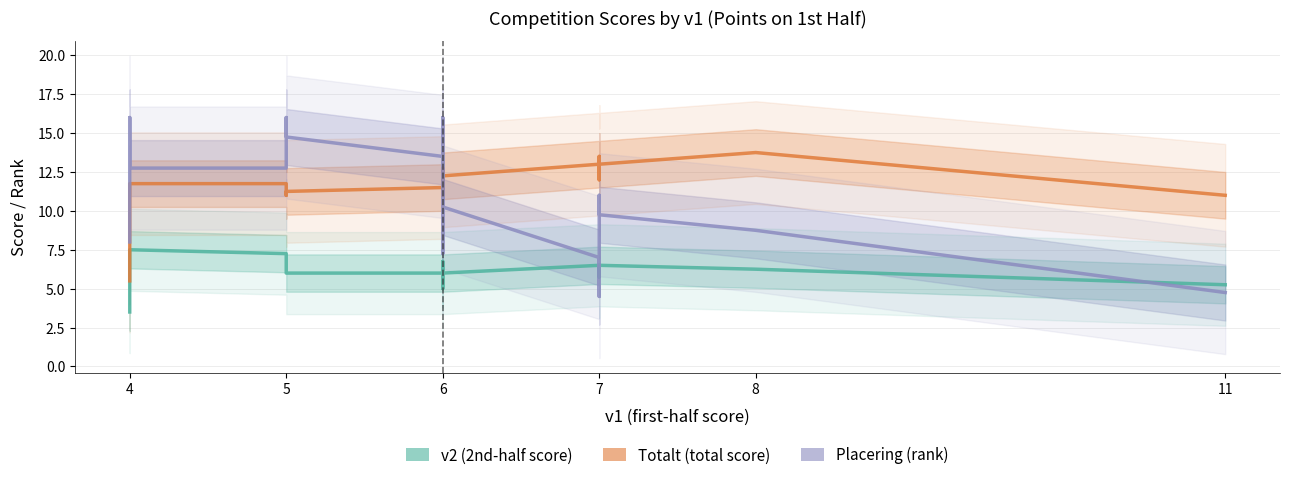

What is the highest value of the v2 (2nd-half score) series?

7.5